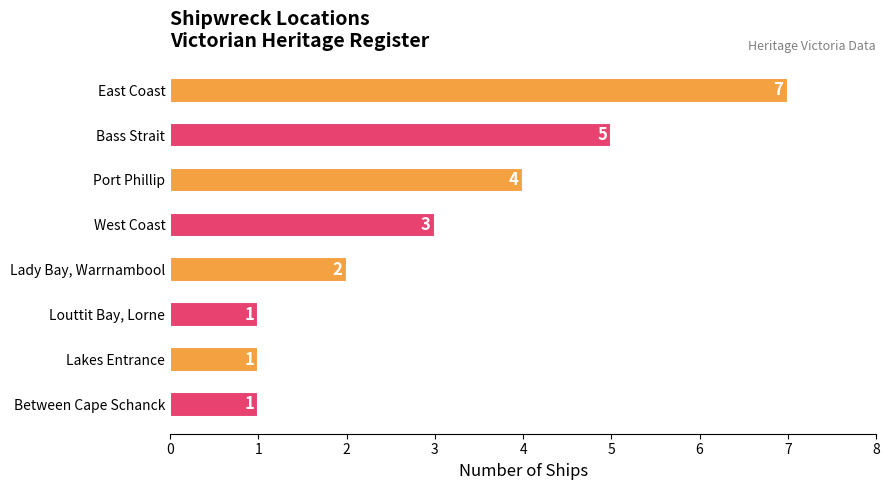

Reading bottom to top, what are all the values shown in this chart?

1	1	1	2	3	4	5	7